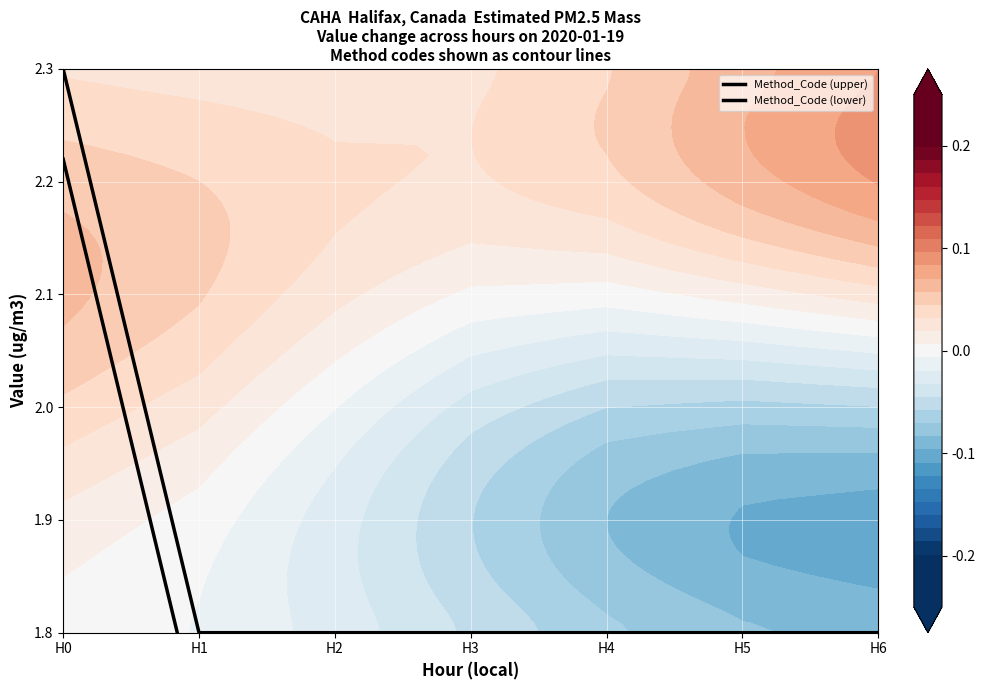

Reading right to left, transcribe all the data shown in this chart.

Method_Code (upper): H6=1.8	H5=1.8	H4=1.8	H3=1.8	H2=1.8	H1=1.8	H0=2.3
Method_Code (lower): H6=1.7	H5=1.7	H4=1.7	H3=1.7	H2=1.7	H1=1.7	H0=2.2